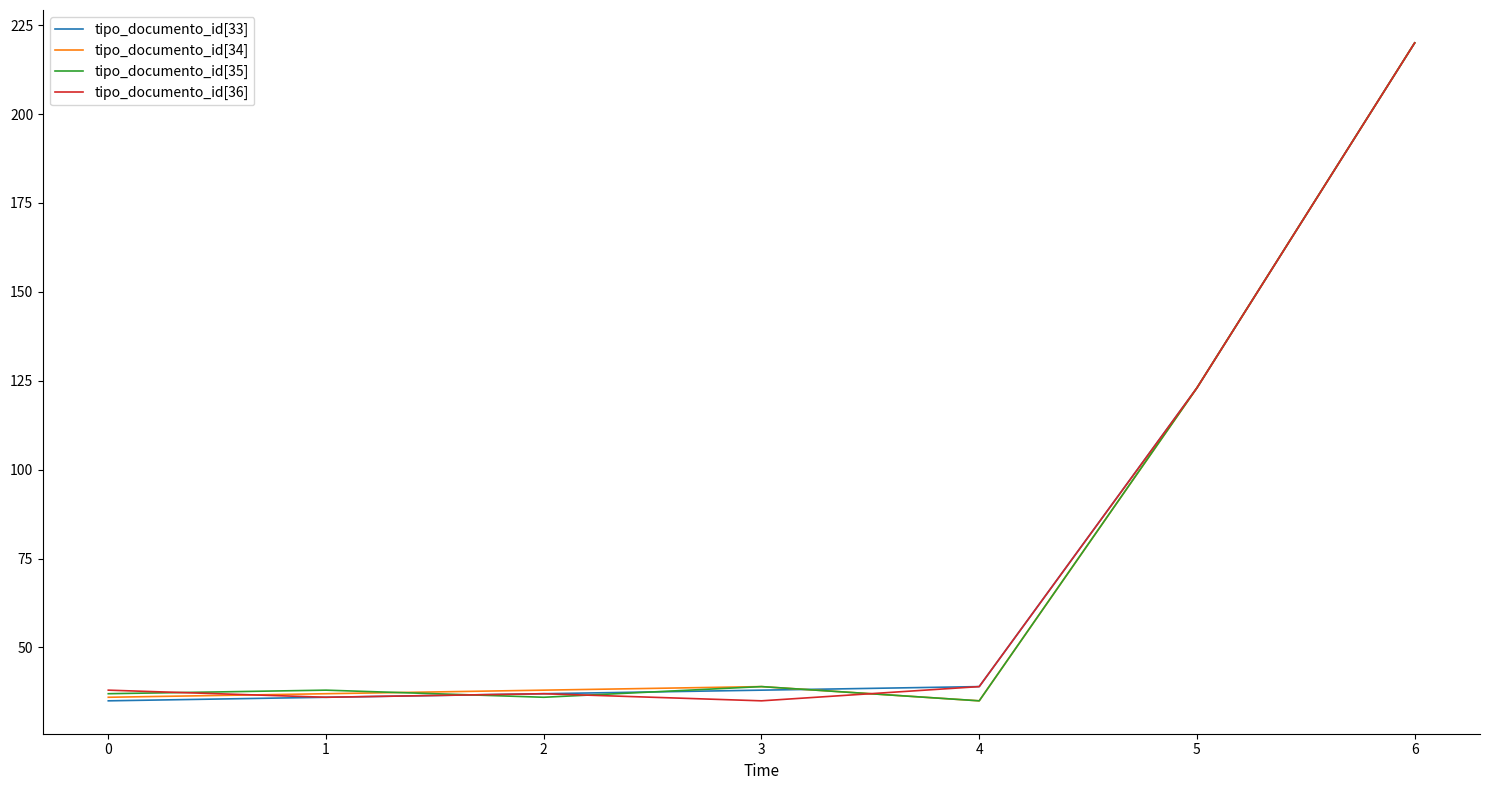

Reading right to left, transcribe all the data shown in this chart.

tipo_documento_id[33]: 6=220	5=123	4=39	3=38	2=37	1=36	0=35
tipo_documento_id[34]: 6=220	5=123	4=35	3=39	2=38	1=37	0=36
tipo_documento_id[35]: 6=220	5=123	4=35	3=39	2=36	1=38	0=37
tipo_documento_id[36]: 6=220	5=123	4=39	3=35	2=37	1=36	0=38